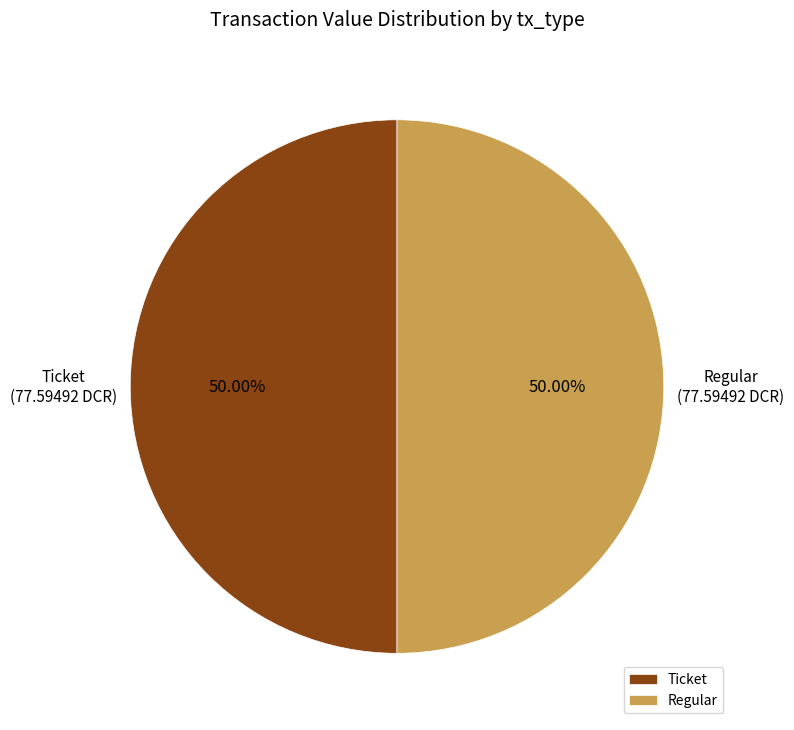

Is the sum of Ticket and Regular greater than half?

Yes